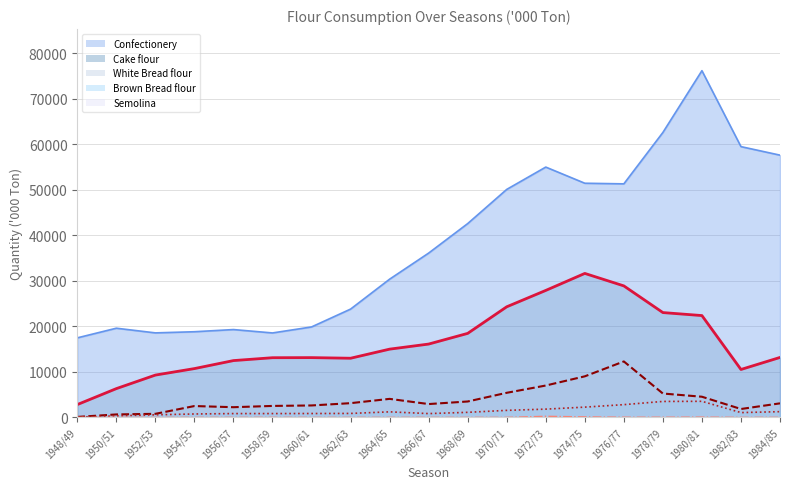

What is the maximum value for Brown Bread flour line?

3535.0